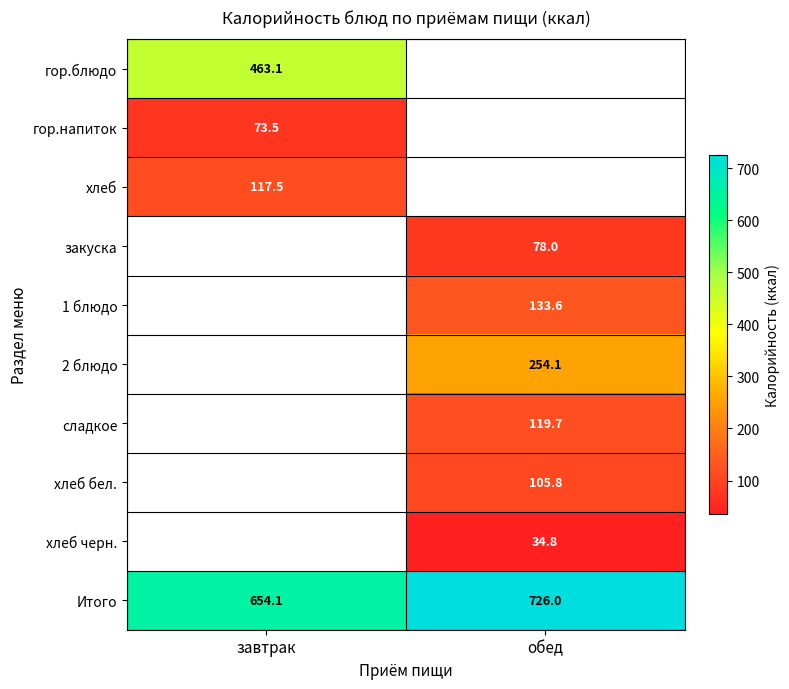

Which has a higher value, обед or завтрак?

завтрак